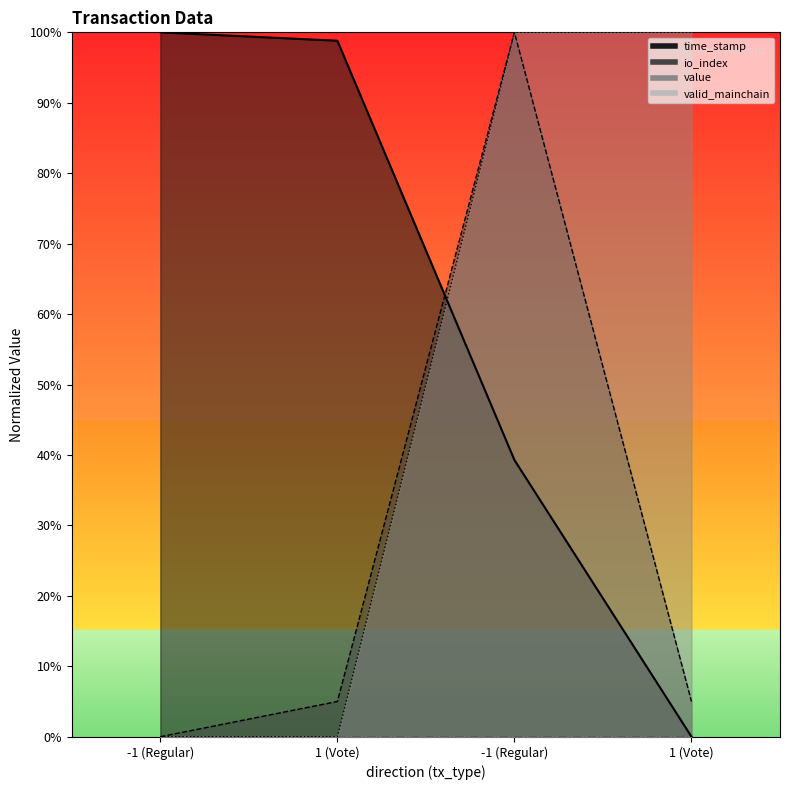

How many data points in io_index are above 5?

1